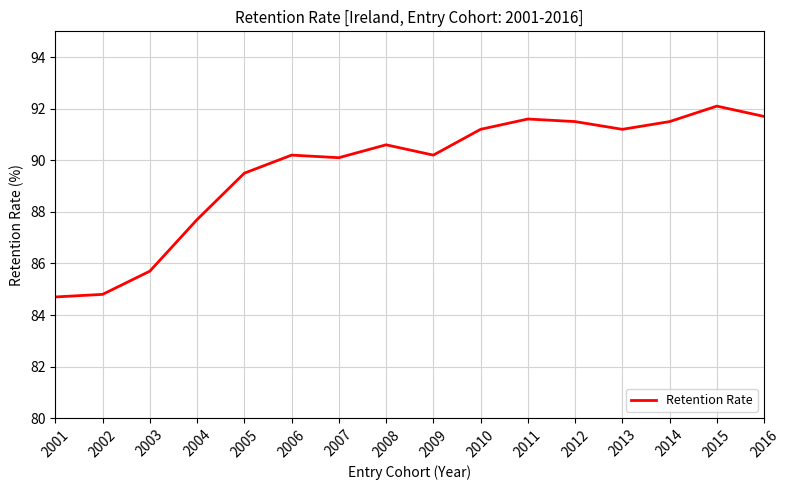

At which category does the chart reach its peak across all series?

2015